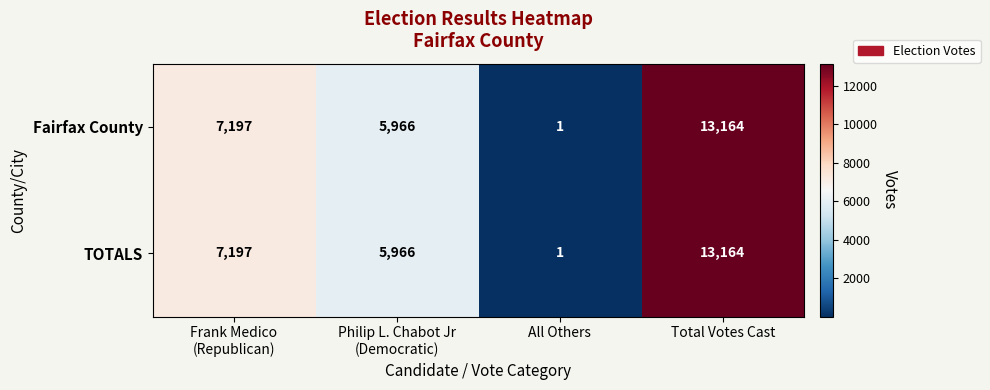

Count the number of data series in this chart.

2